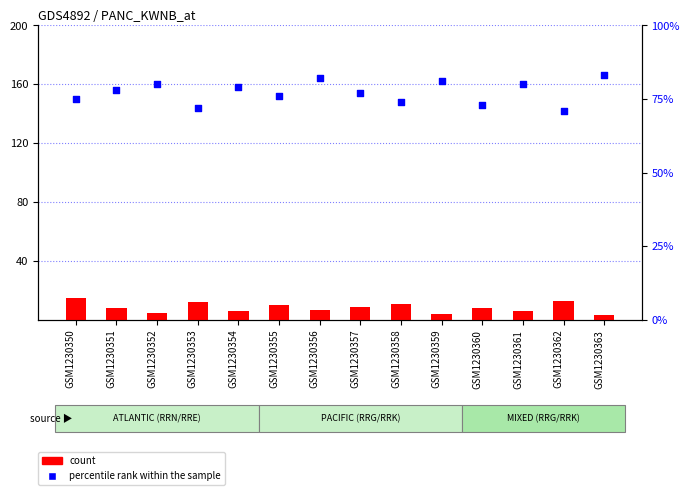

What is the total value across all series at GSM1230350?

90